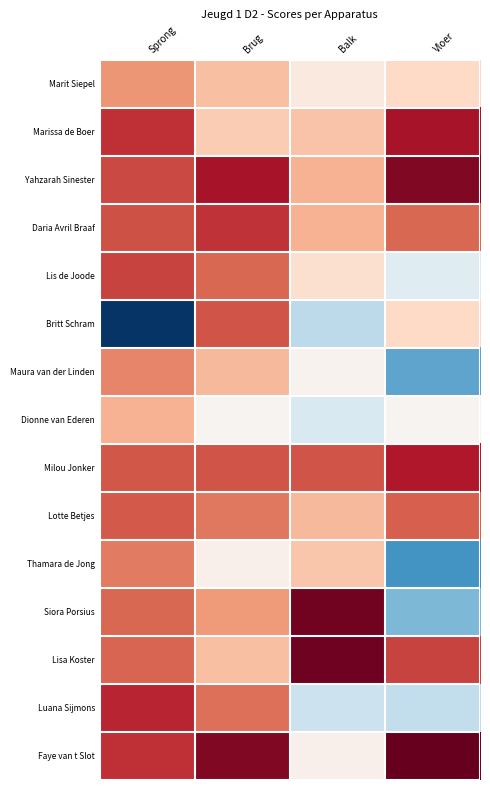

At Brug, list the series in order from largest to smallest.

Faye van t Slot, Yahzarah Sinester, Daria Avril Braaf, Britt Schram, Milou Jonker, Lis de Joode, Luana Sijmons, Lotte Betjes, Siora Porsius, Maura van der Linden, Marit Siepel, Lisa Koster, Marissa de Boer, Thamara de Jong, Dionne van Ederen